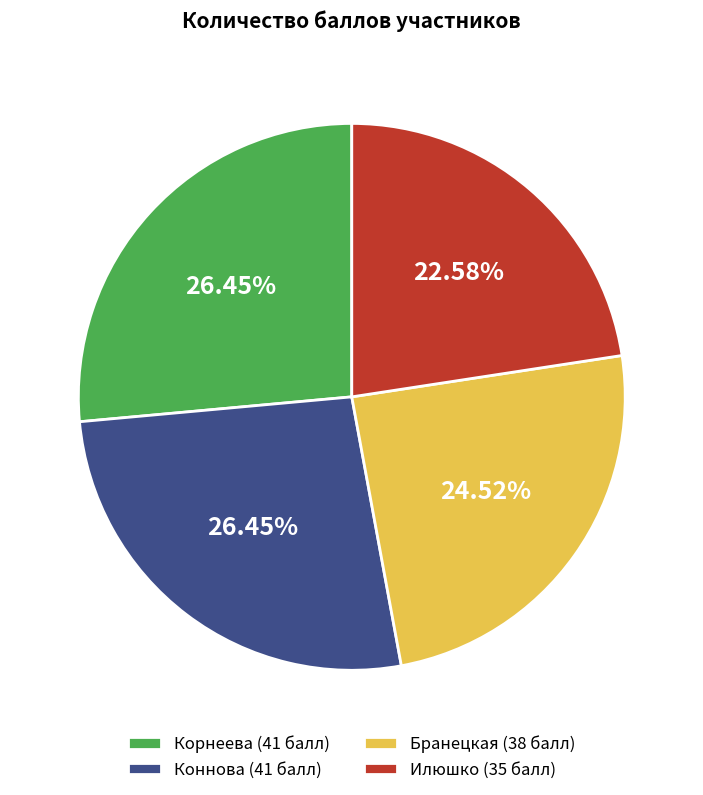

Between Бранецкая and Корнеева, which is larger?

Корнеева